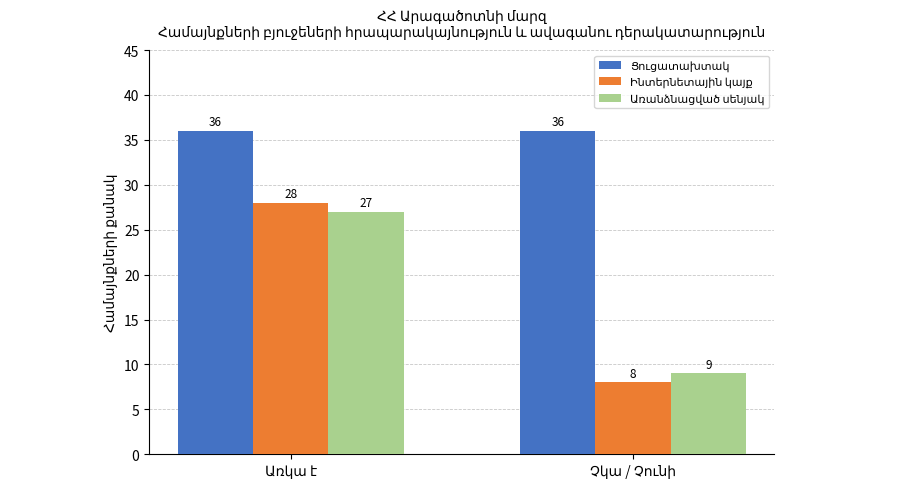

What is the smallest value displayed?

8